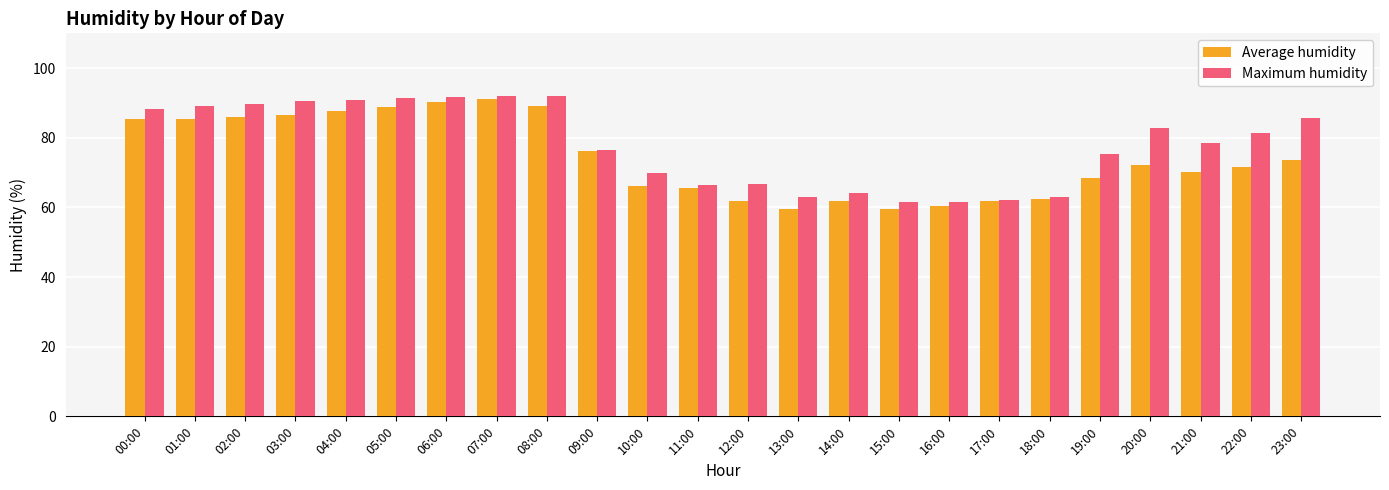

Where does the Average humidity series first go above 72?

00:00